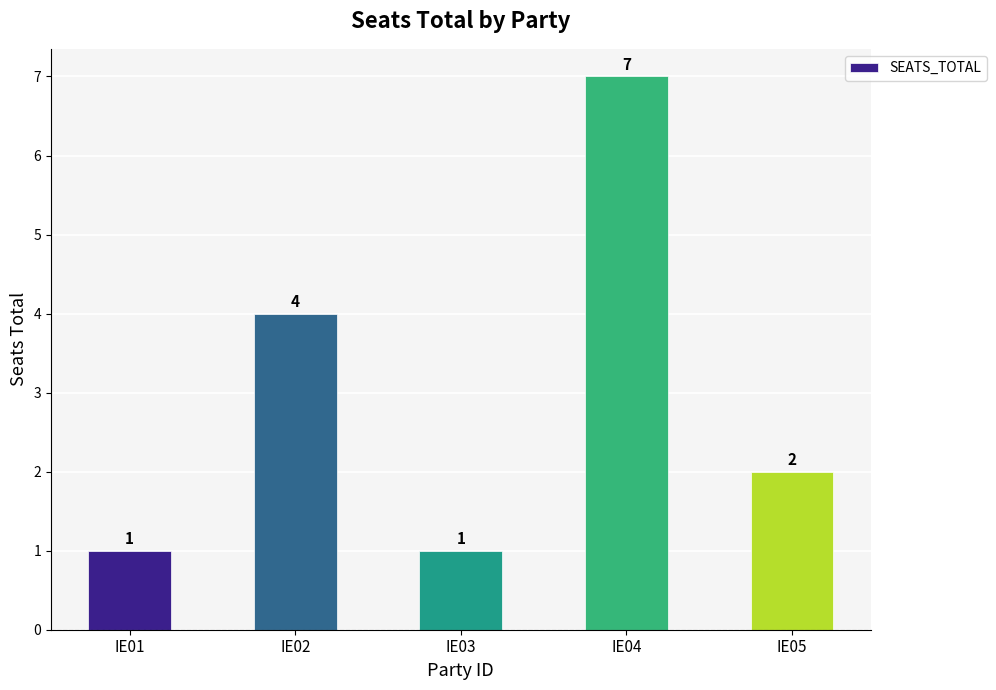

Reading right to left, transcribe all the data shown in this chart.

2	7	1	4	1